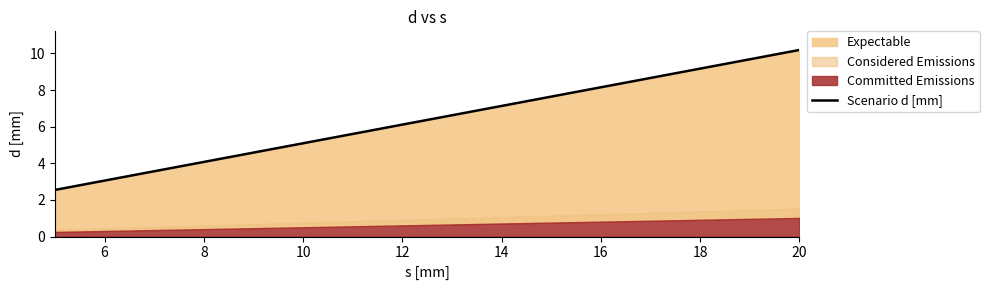

True or false: the data has more than 0 interior local peaks.

False